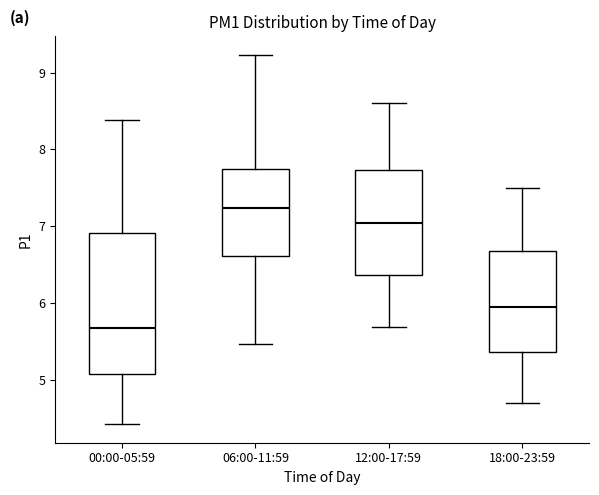

Where does the upper whisker of the box for 12:00-17:59 end on the y-axis? The values are not printed on the chart, so give them approximately, as read against the axis.

8.6